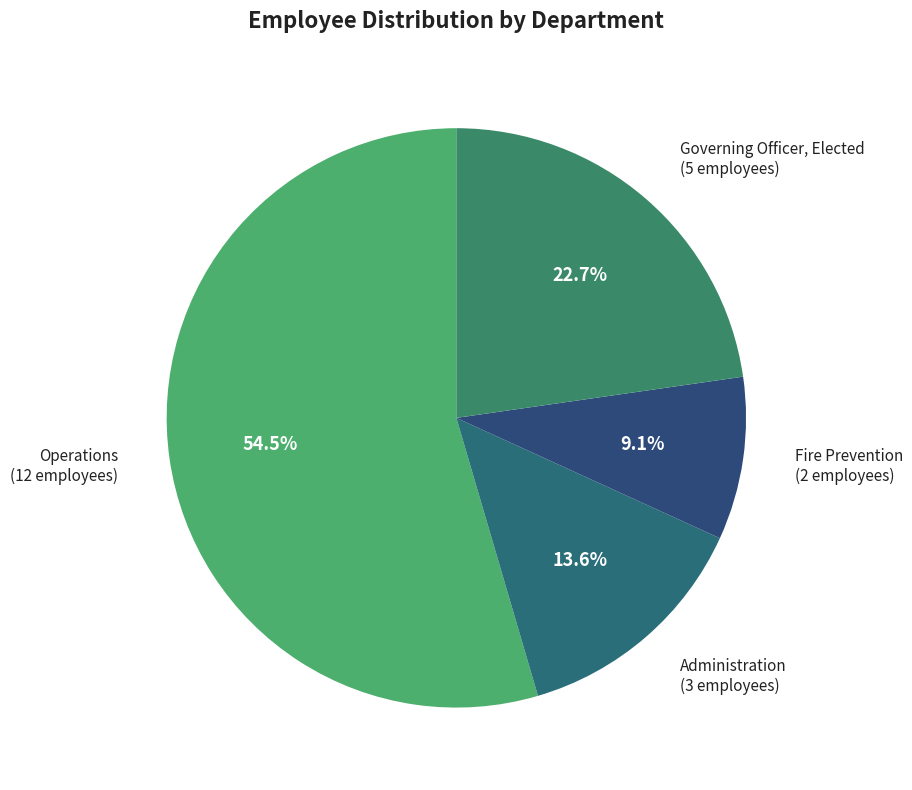

Does any single category account for the majority?

Yes